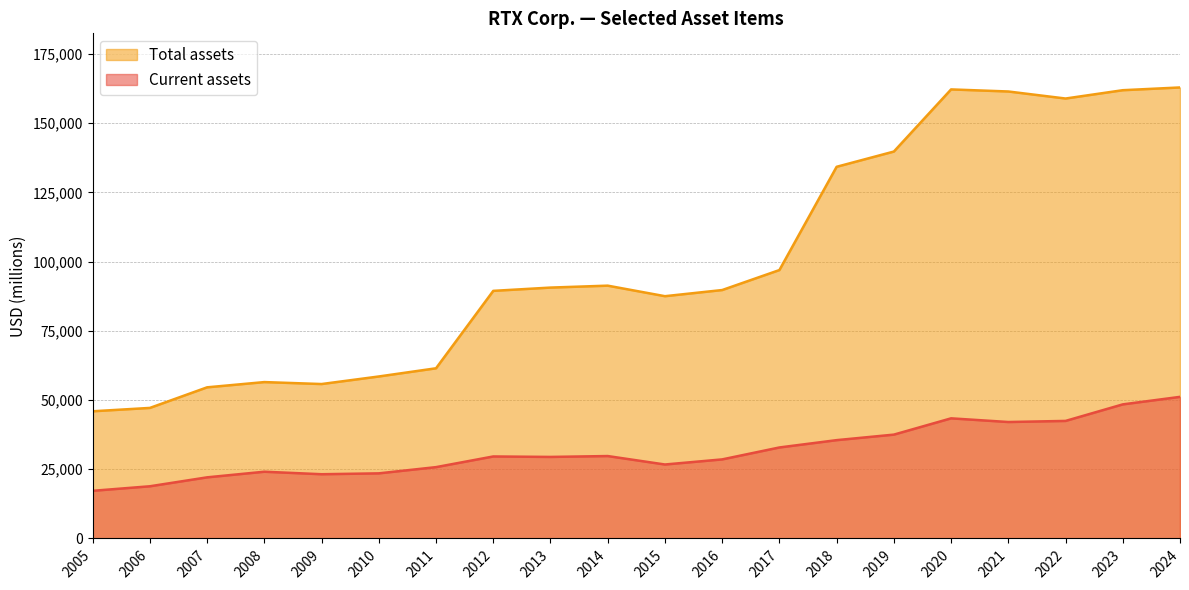

Is the value of Current assets at 2013 greater than the value of Total assets at 2021?

No